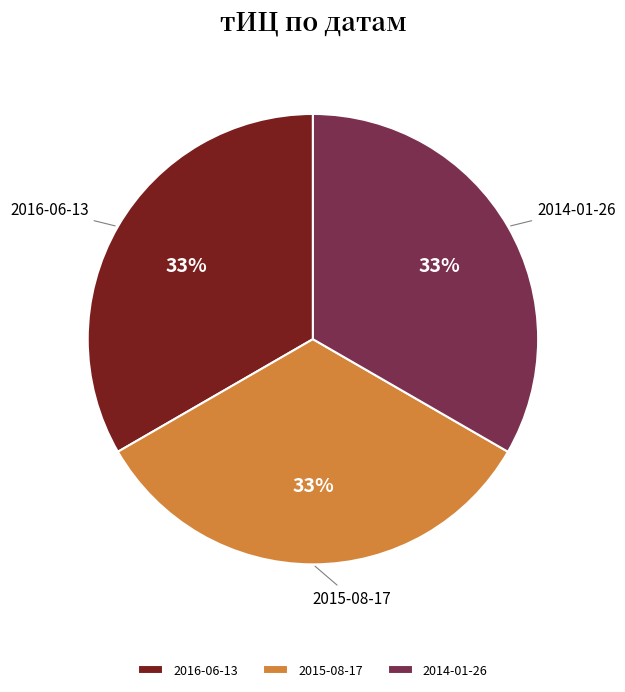

Do 2014-01-26 and 2015-08-17 together represent more than half of the pie?

Yes